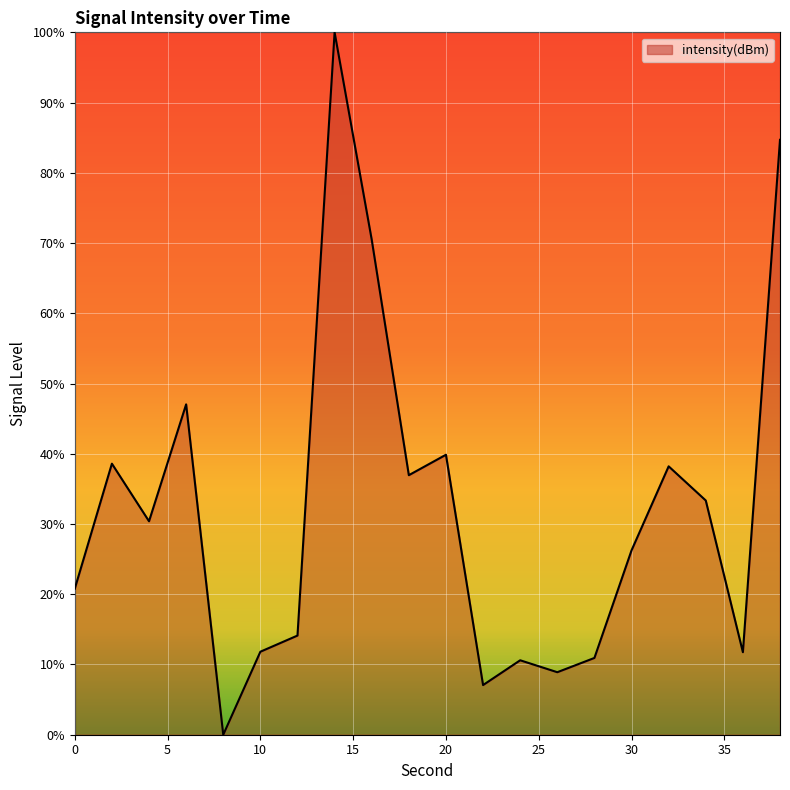

What is the greatest value displayed?

100.0